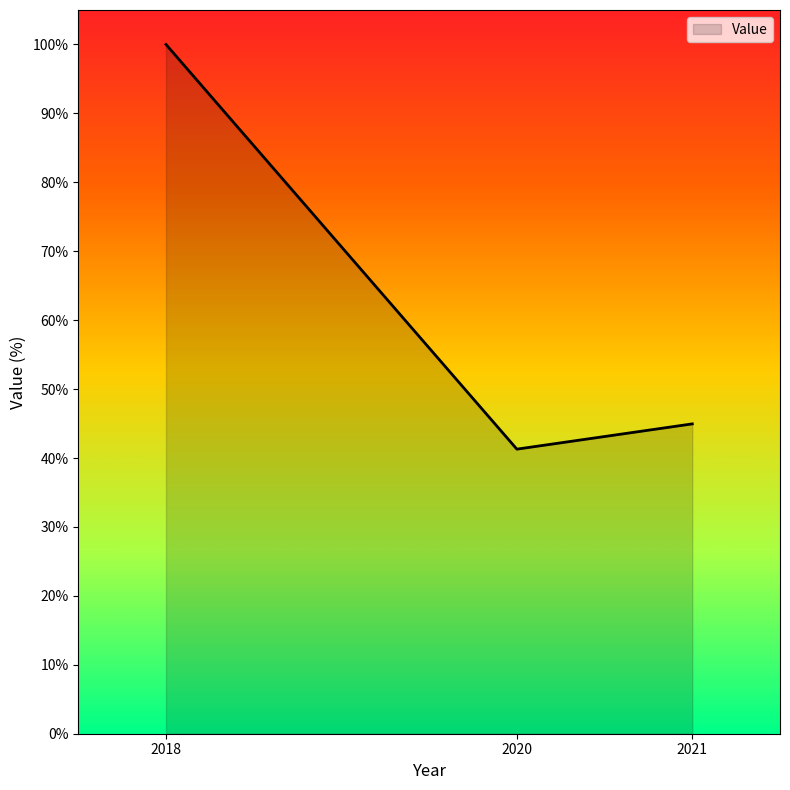

How many lines are shown in the chart?

1